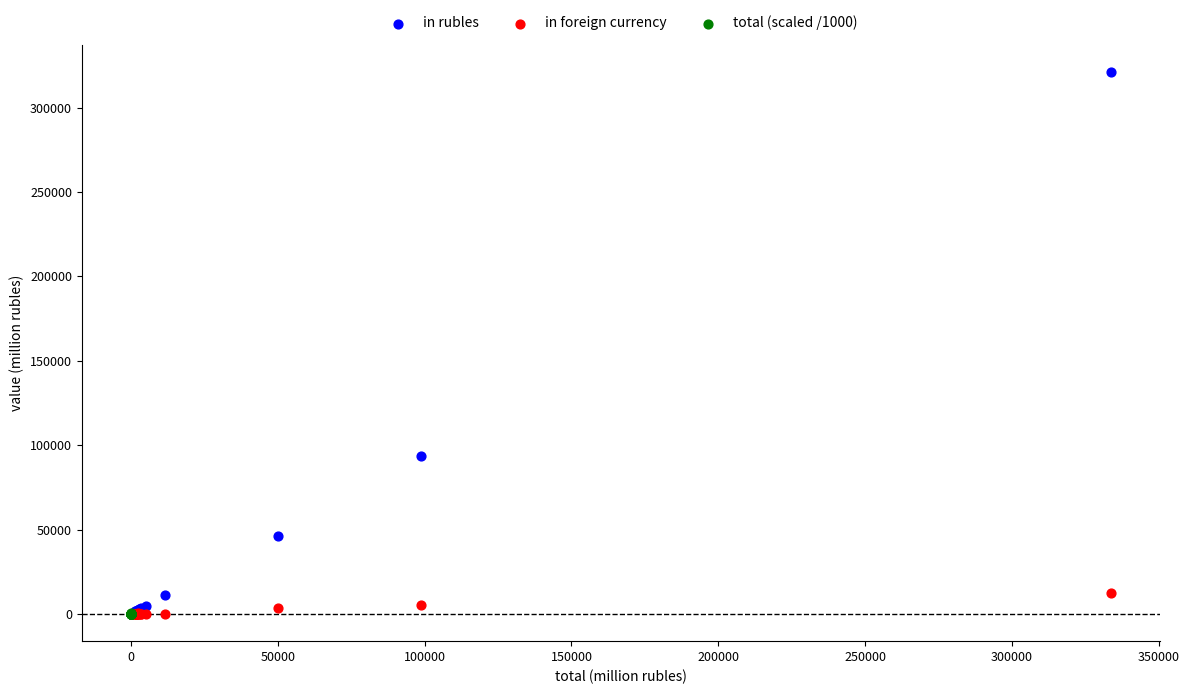

Which series has the largest Y range (max minus min)?

in rubles